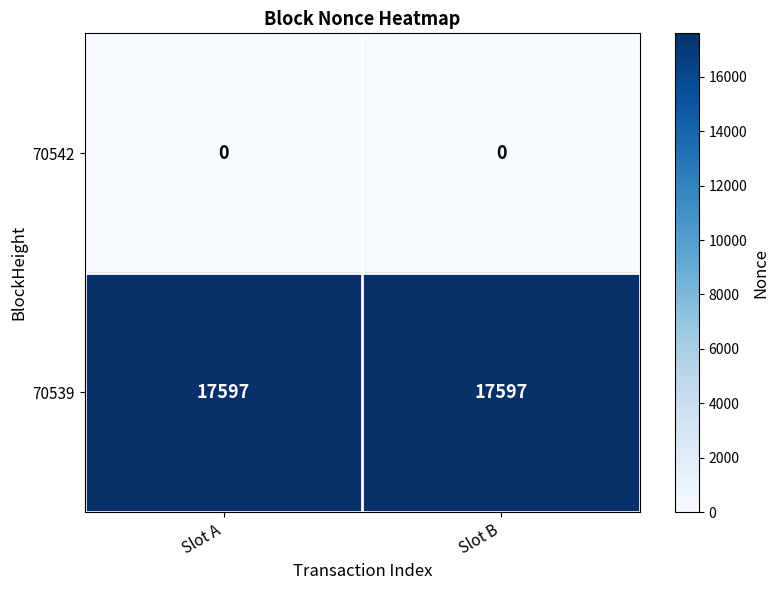

Is it true that 70542 equals 0 at Slot A?

True